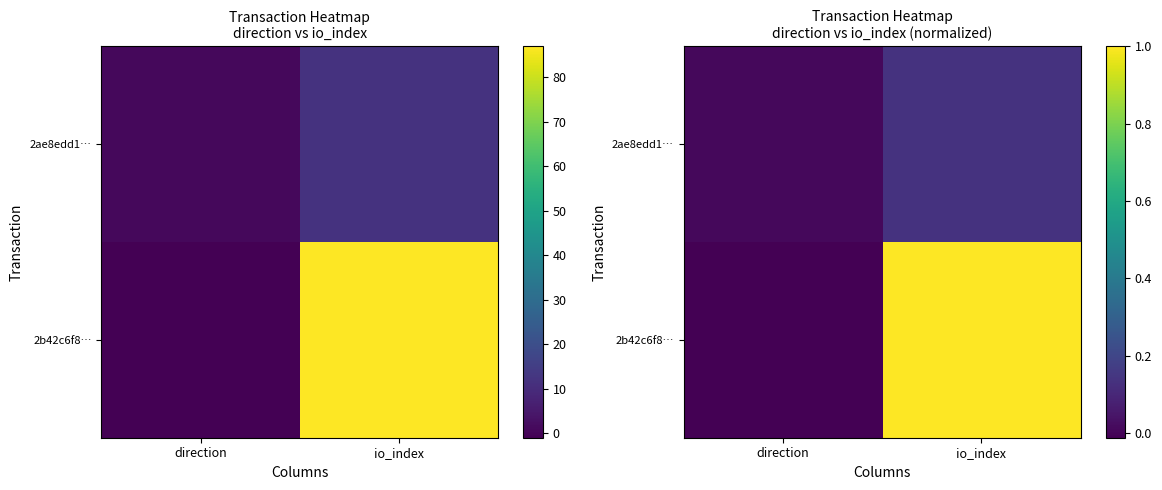

Count the number of data series in this chart.

2